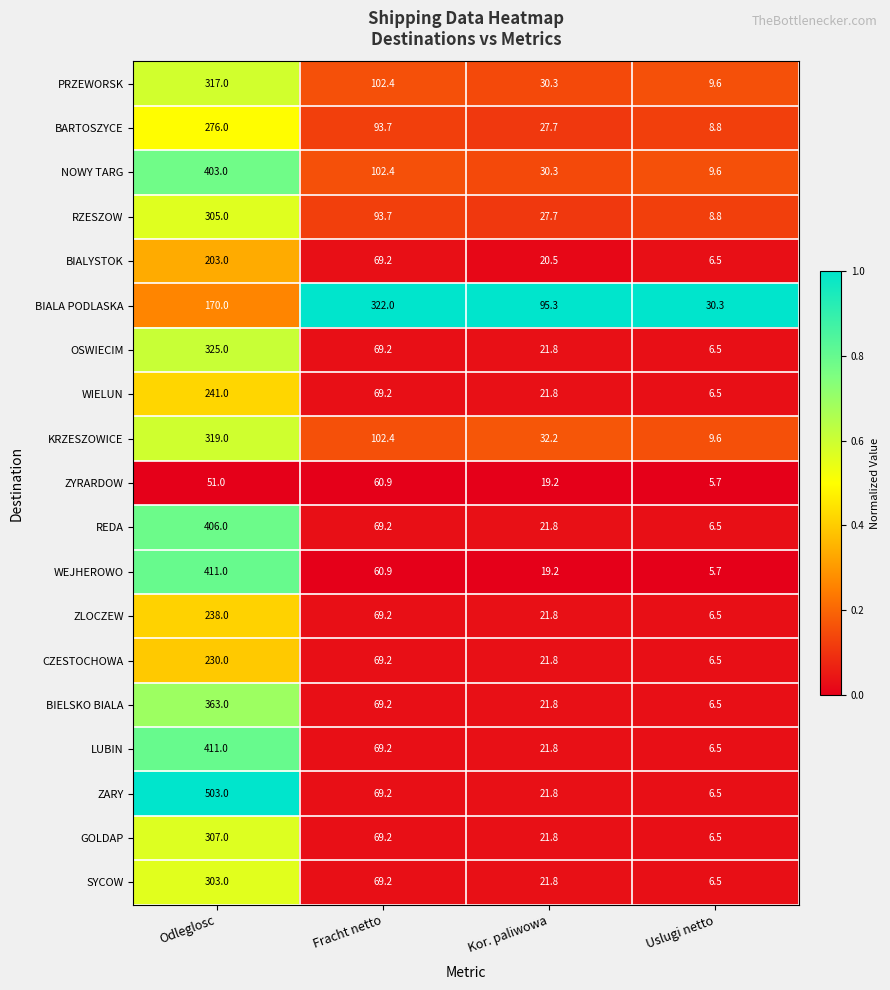

Which series has the widest spread of values?

ZARY